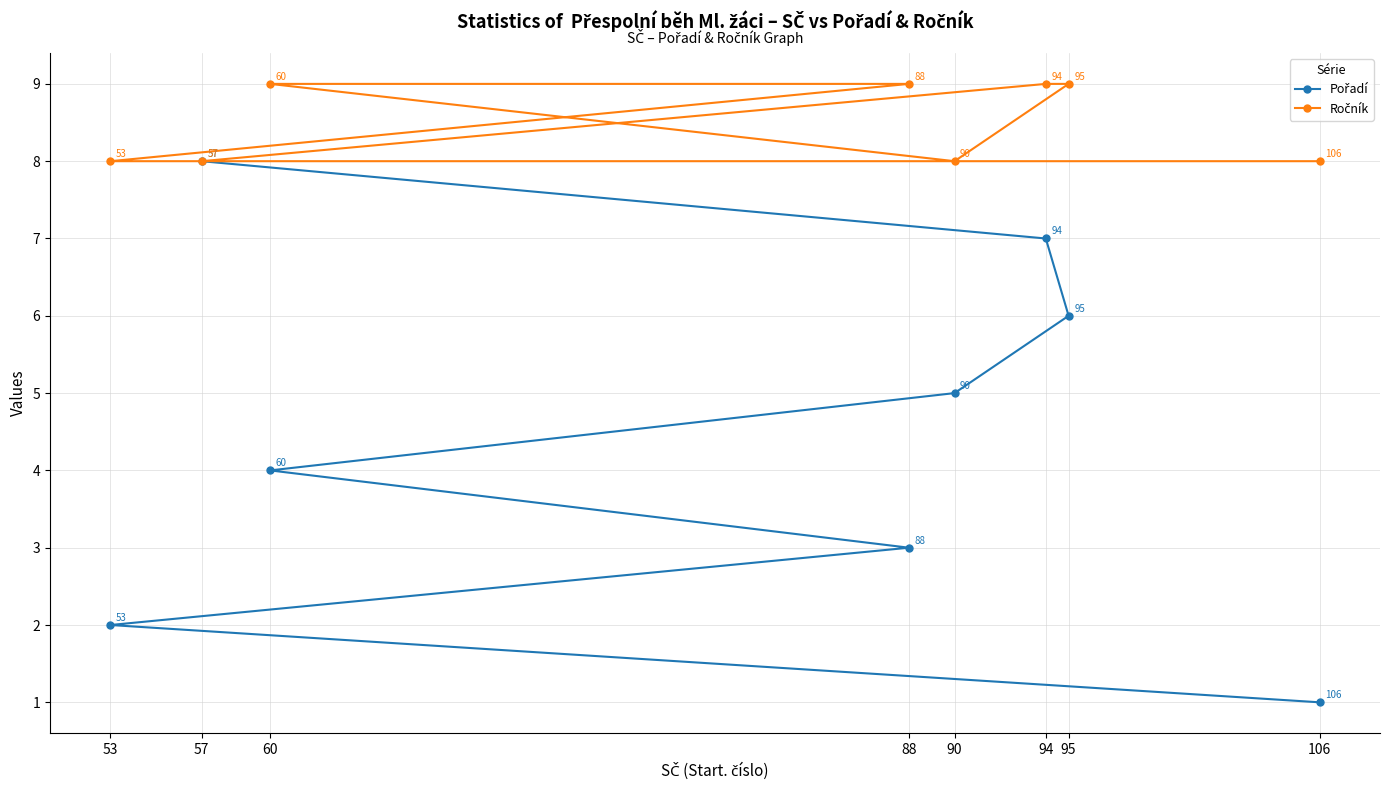

Reading left to right, transcribe all the data shown in this chart.

Pořadí: 106=1	53=2	88=3	60=4	90=5	95=6	94=7	57=8
Ročník: 106=8	53=8	88=9	60=9	90=8	95=9	94=9	57=8